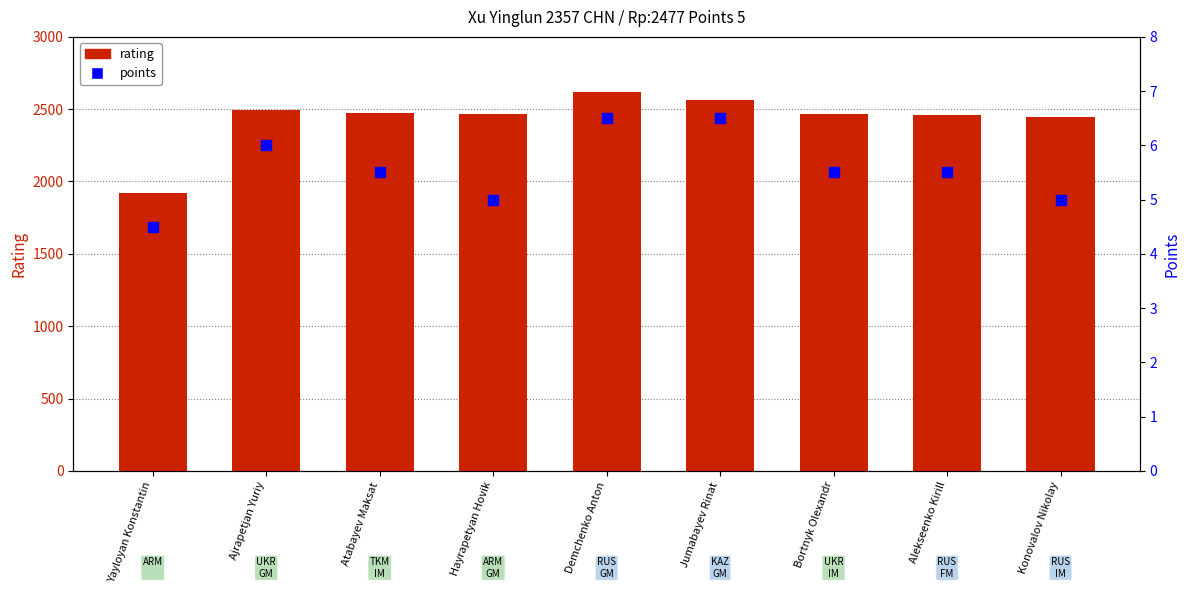

What is the total value across all series at Alekseenko Kirill?

2464.5